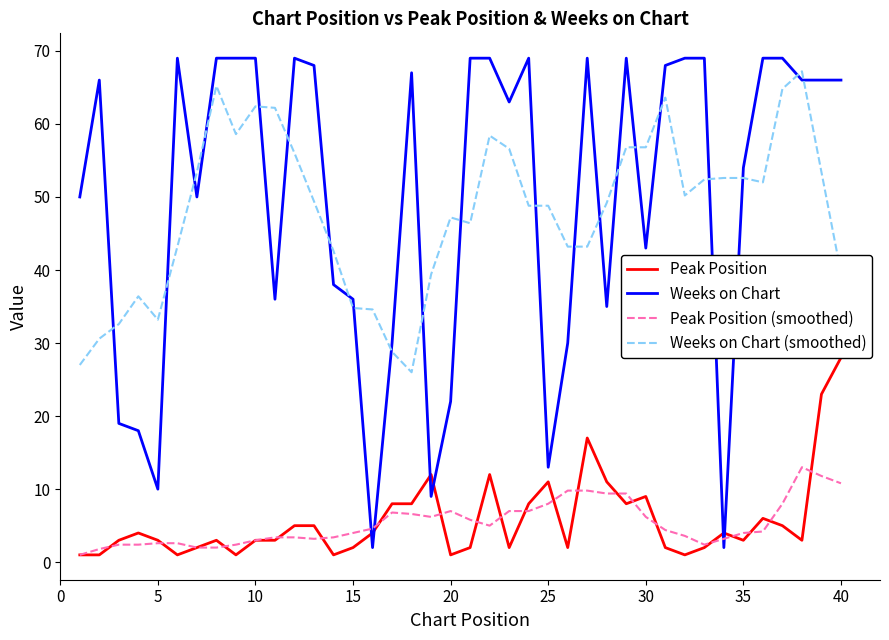

Reading left to right, extract all data points from this chart.

Peak Position: 1.0	1.0	3.0	4.0	3.0	1.0	2.0	3.0	1.0	3.0	3.0	5.0	5.0	1.0	2.0	4.0	8.0	8.0	12.0	1.0	2.0	12.0	2.0	8.0	11.0	2.0	17.0	11.0	8.0	9.0	2.0	1.0	2.0	4.0	3.0	6.0	5.0	3.0	23.0	28.0
Weeks on Chart: 50.0	66.0	19.0	18.0	10.0	69.0	50.0	69.0	69.0	69.0	36.0	69.0	68.0	38.0	36.0	2.0	30.0	67.0	9.0	22.0	69.0	69.0	63.0	69.0	13.0	30.0	69.0	35.0	69.0	43.0	68.0	69.0	69.0	2.0	54.0	69.0	69.0	66.0	66.0	66.0
Peak Position (smoothed): 1.0	1.8	2.4	2.4	2.6	2.6	2.0	2.0	2.4	3.0	3.4	3.4	3.2	3.4	4.0	4.6	6.8	6.6	6.2	7.0	5.8	5.0	7.0	7.0	8.0	9.8	9.8	9.4	9.4	6.2	4.4	3.6	2.4	3.2	4.0	4.2	8.0	13.0	11.8	10.8
Weeks on Chart (smoothed): 27.0	30.6	32.6	36.4	33.2	43.2	53.4	65.2	58.6	62.4	62.2	56.0	49.4	42.6	34.8	34.6	28.8	26.0	39.4	47.2	46.4	58.4	56.6	48.8	48.8	43.2	43.2	49.2	56.8	56.8	63.6	50.2	52.4	52.6	52.6	52.0	64.8	67.2	53.4	39.6